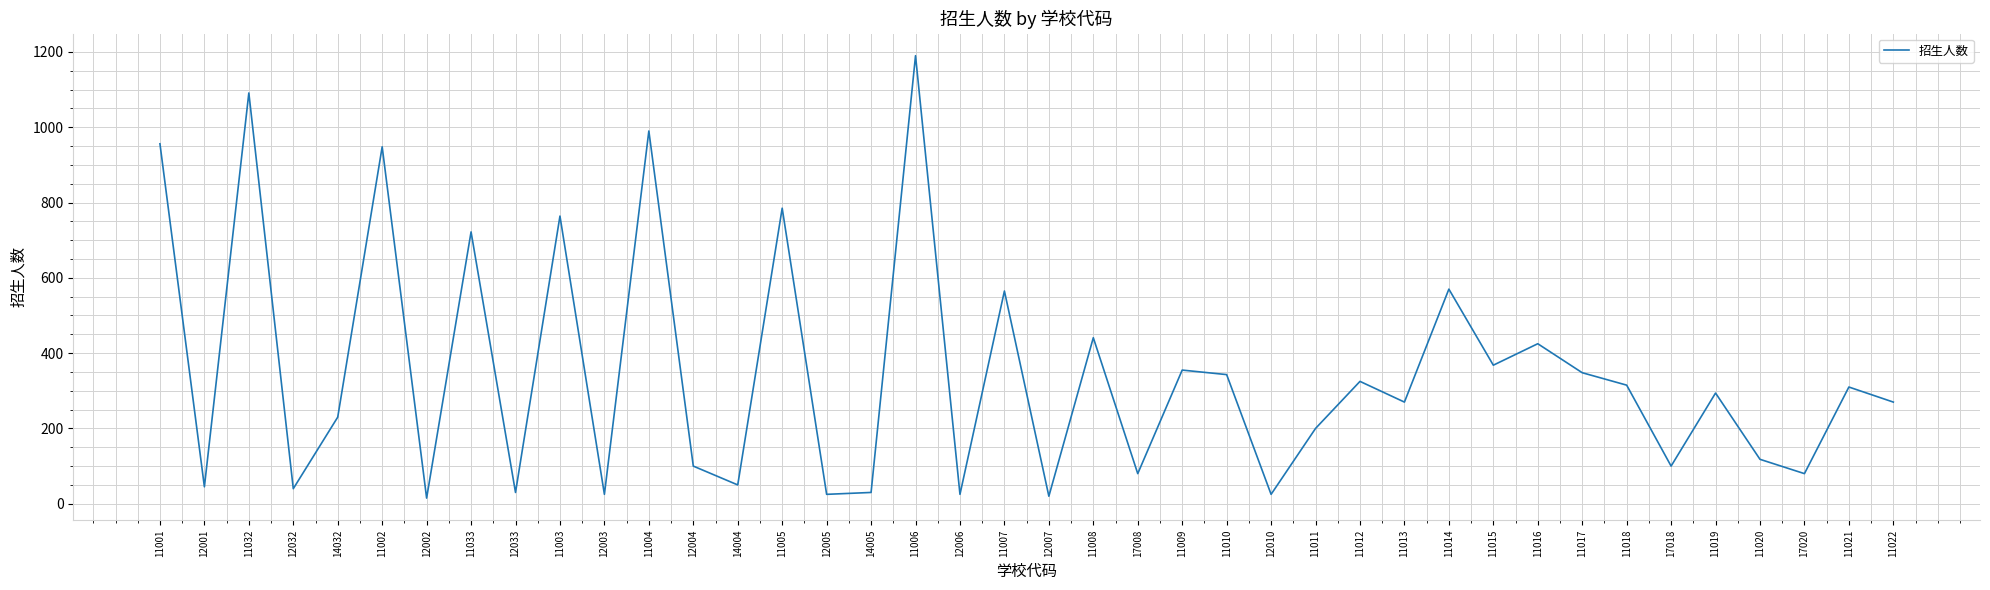

How many interior local valleys (lower than both neighbors) does the data have?

15